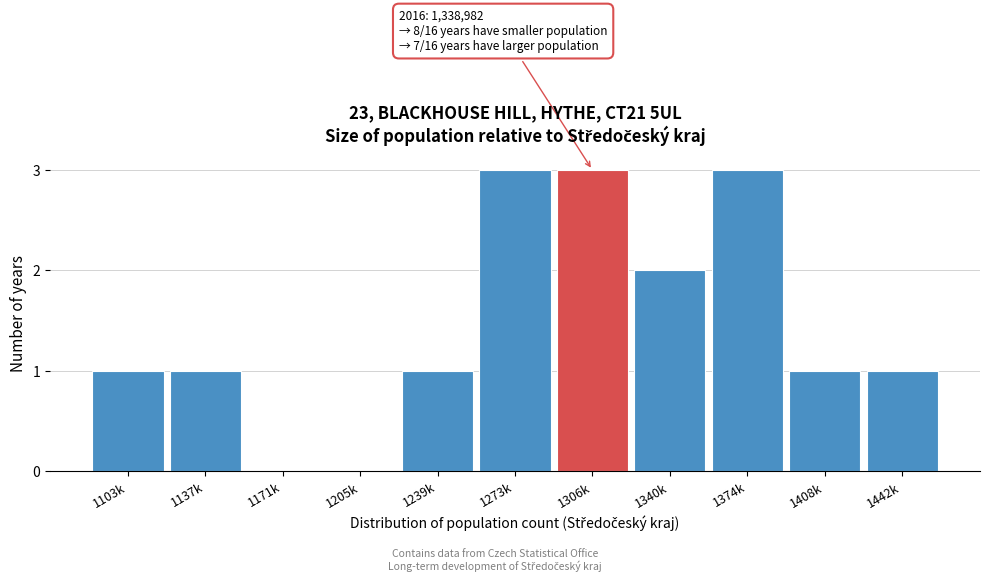

Reading right to left, extract all data points from this chart.

1442k=1	1408k=1	1374k=3	1340k=2	1306k=3	1273k=3	1239k=1	1205k=0	1171k=0	1137k=1	1103k=1